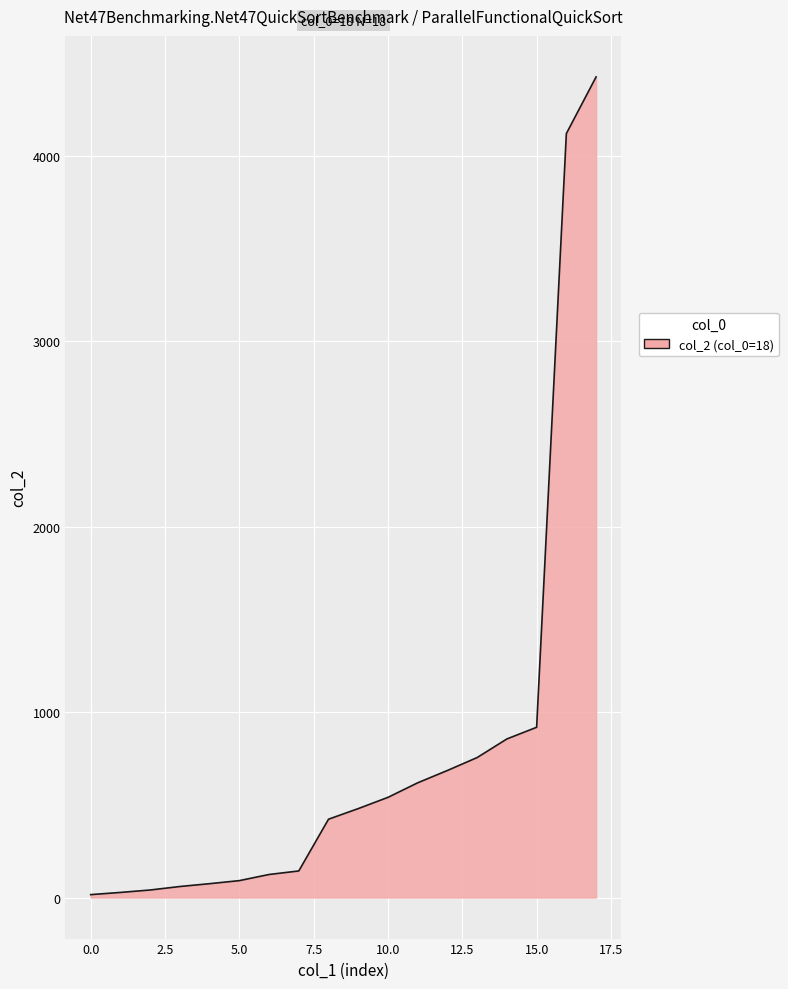

What is the greatest value displayed?

4426.2